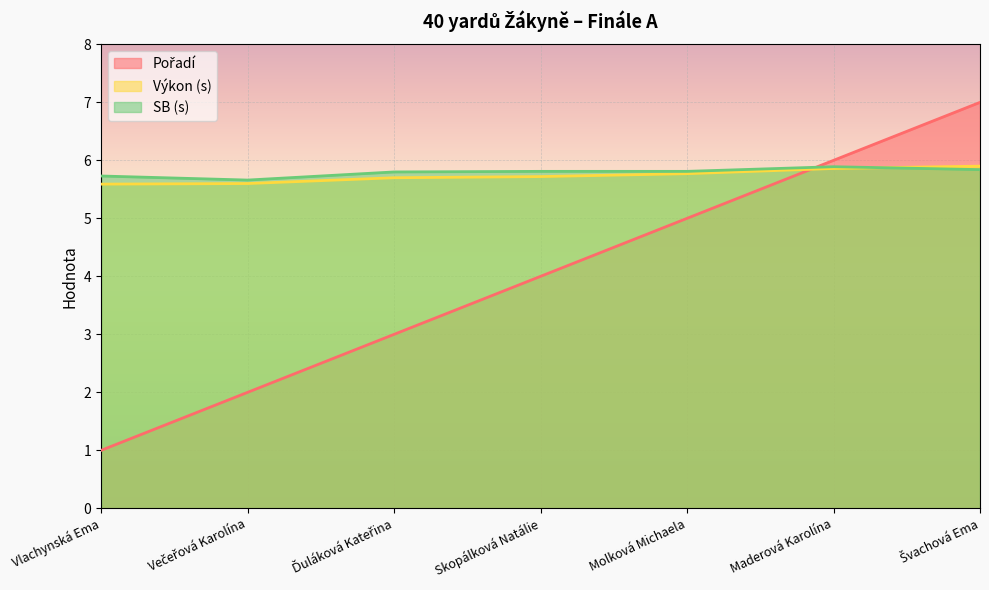

What is the value of the SB point at the 1st from the left?

5.7